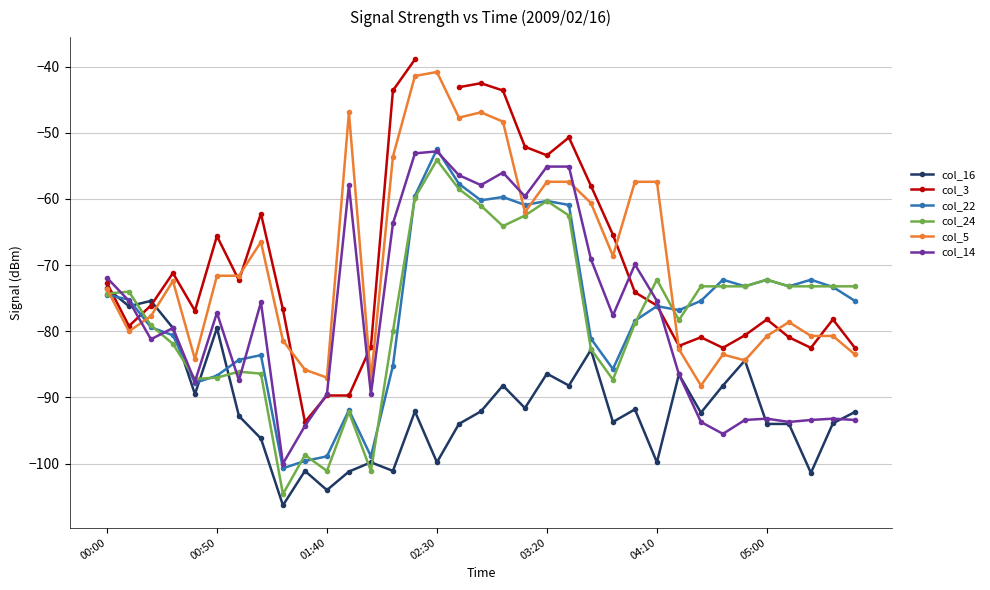

Where does the col_3 series first go above -76?

00:00